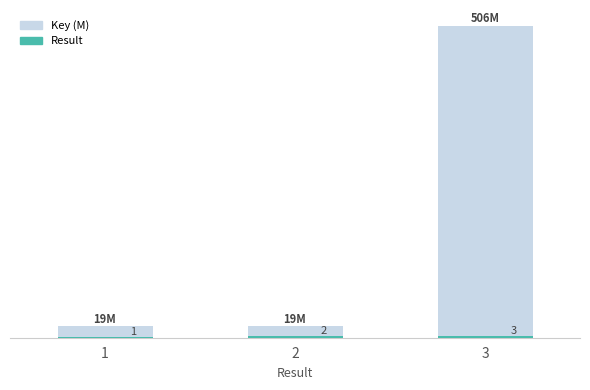

Does the chart contain stacked bars?

No